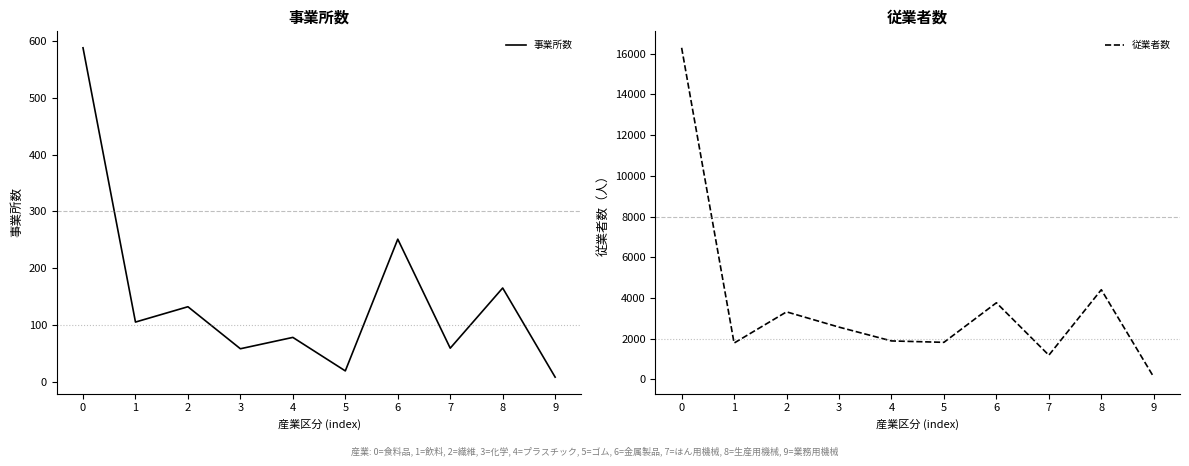

Which series has the largest total across all categories?

従業者数